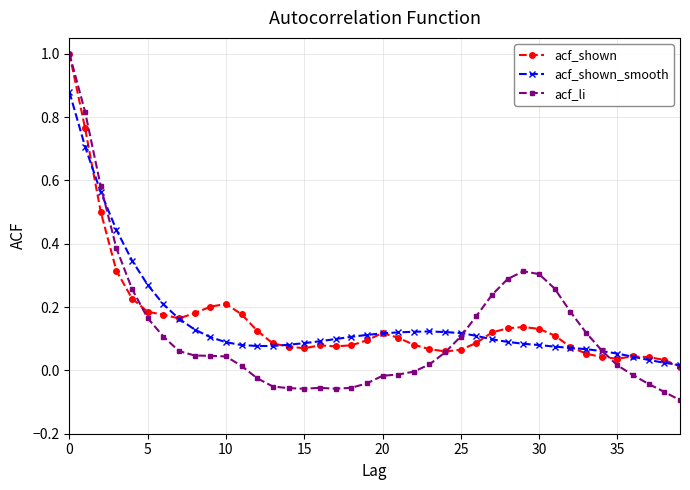

Does the chart have visible grid lines?

Yes